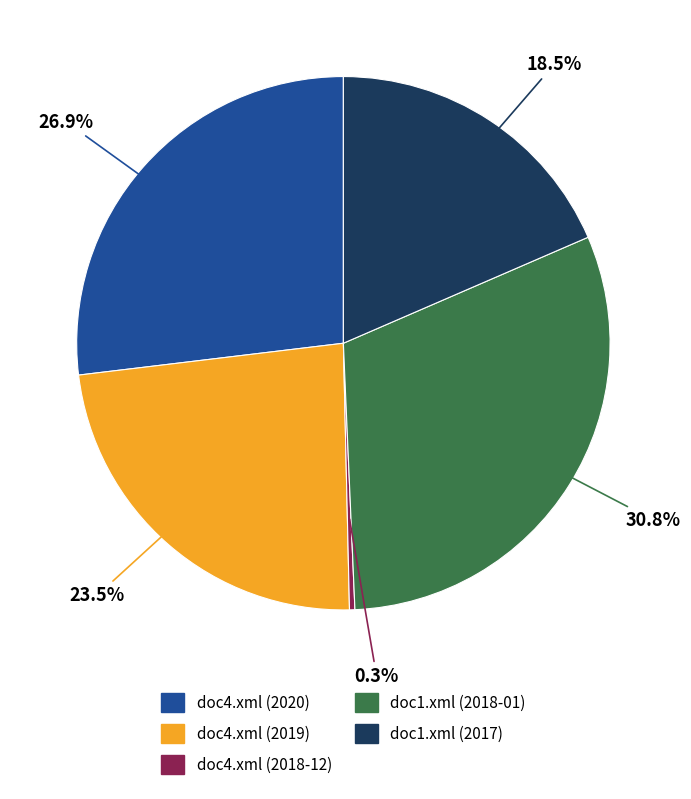

Which slice is the smallest?

doc4.xml (2018-12)